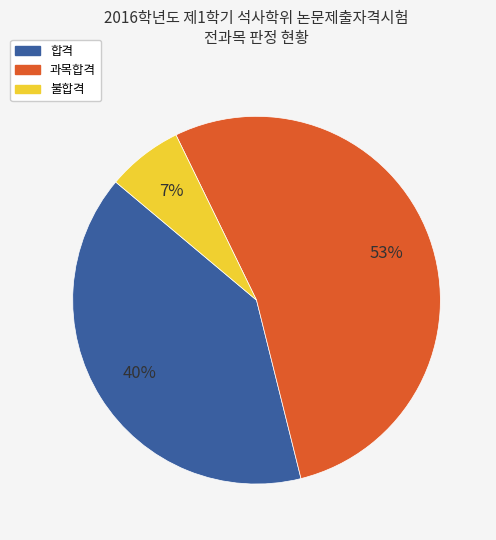

What percentage is the 합격 slice, to the nearest percent?

40%